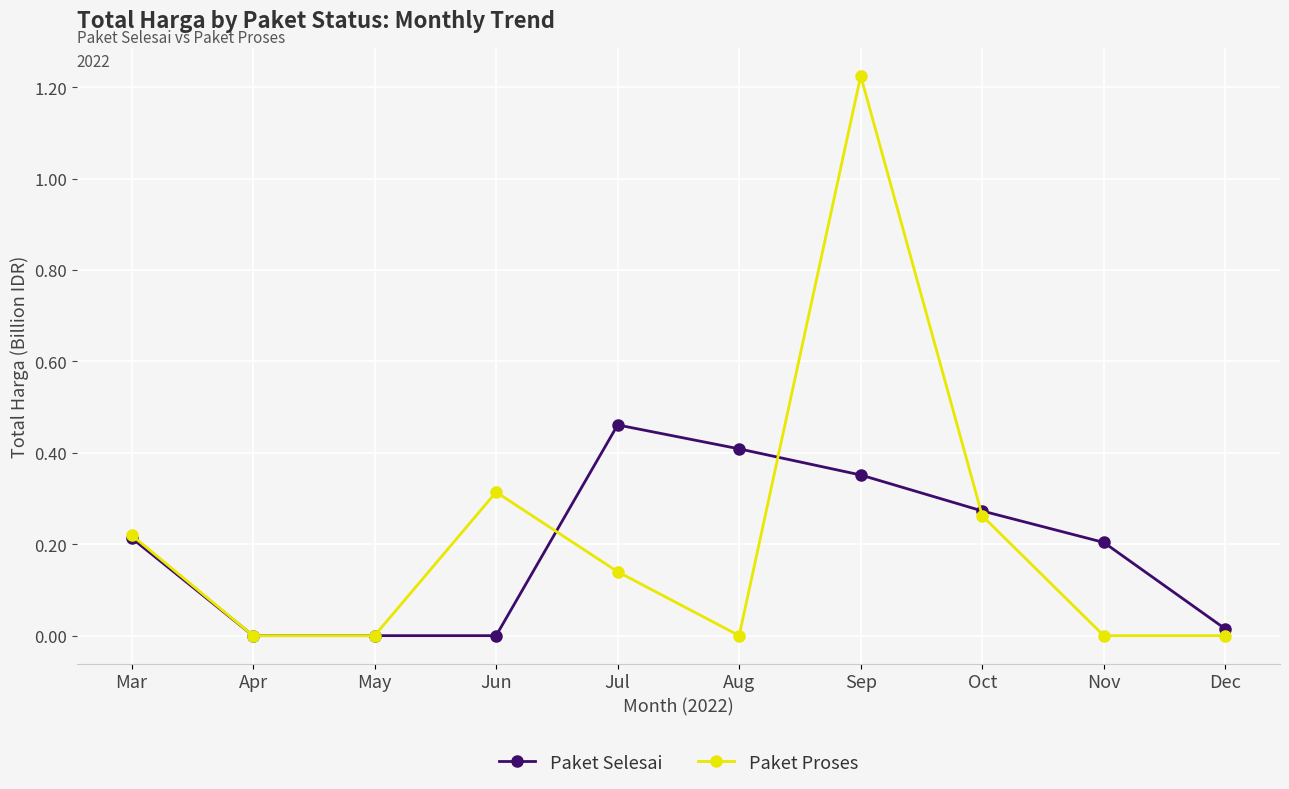

Between Jul and Dec, which series saw the biggest shift?

Paket Selesai